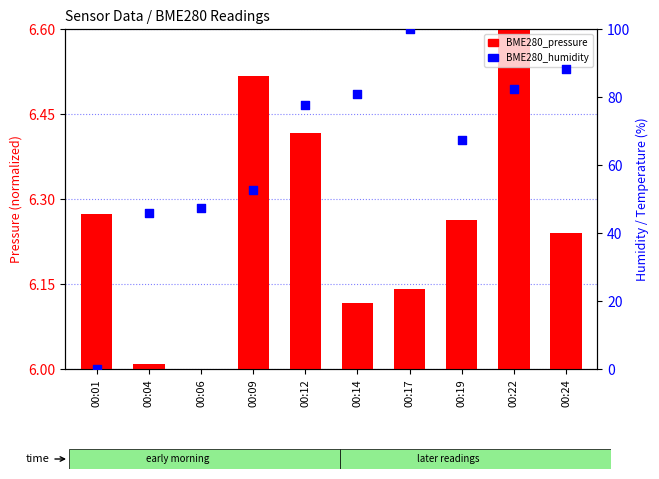

What are all the series names shown in the legend?

BME280_pressure, BME280_humidity